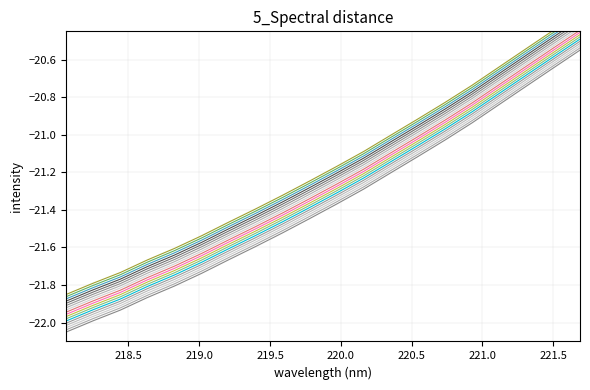

True or false: the data has more than 2 interior local peaks.

False